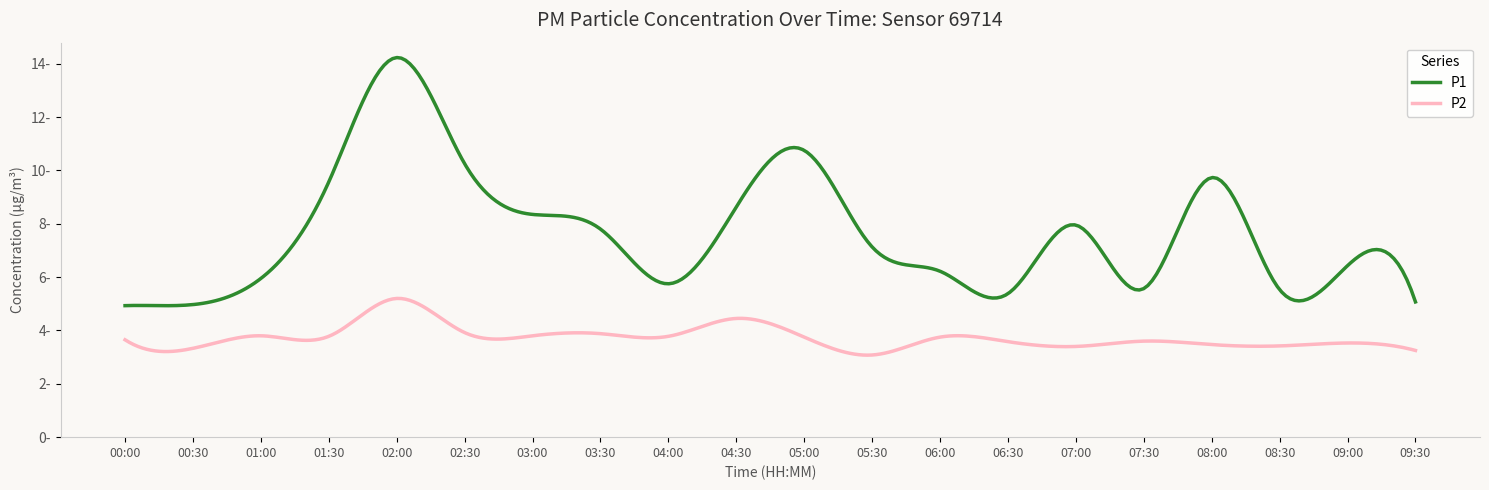

Reading right to left, what are all the values shown in this chart?

P1: 09:30=5.1	09:00=6.4	08:30=5.5	08:00=9.7	07:30=5.6	07:00=8.0	06:30=5.4	06:00=6.2	05:30=7.1	05:00=10.8	04:30=8.6	04:00=5.8	03:30=7.8	03:00=8.3	02:30=10.2	02:00=14.2	01:30=9.6	01:00=6.0	00:30=5.0	00:00=4.9
P2: 09:30=3.2	09:00=3.5	08:30=3.4	08:00=3.5	07:30=3.6	07:00=3.4	06:30=3.6	06:00=3.8	05:30=3.1	05:00=3.8	04:30=4.5	04:00=3.8	03:30=3.9	03:00=3.8	02:30=3.9	02:00=5.2	01:30=3.8	01:00=3.8	00:30=3.3	00:00=3.6